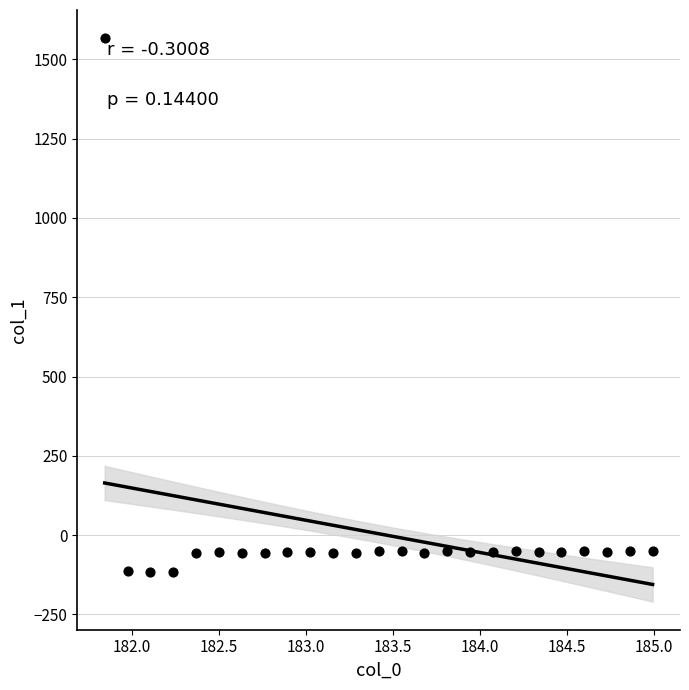

What is the range of Y values (max minus min)?

1683.8